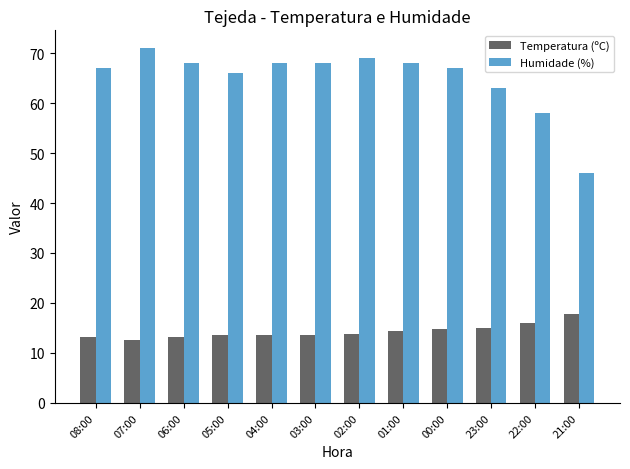

What is the label of the 3rd bar from the right?

23:00